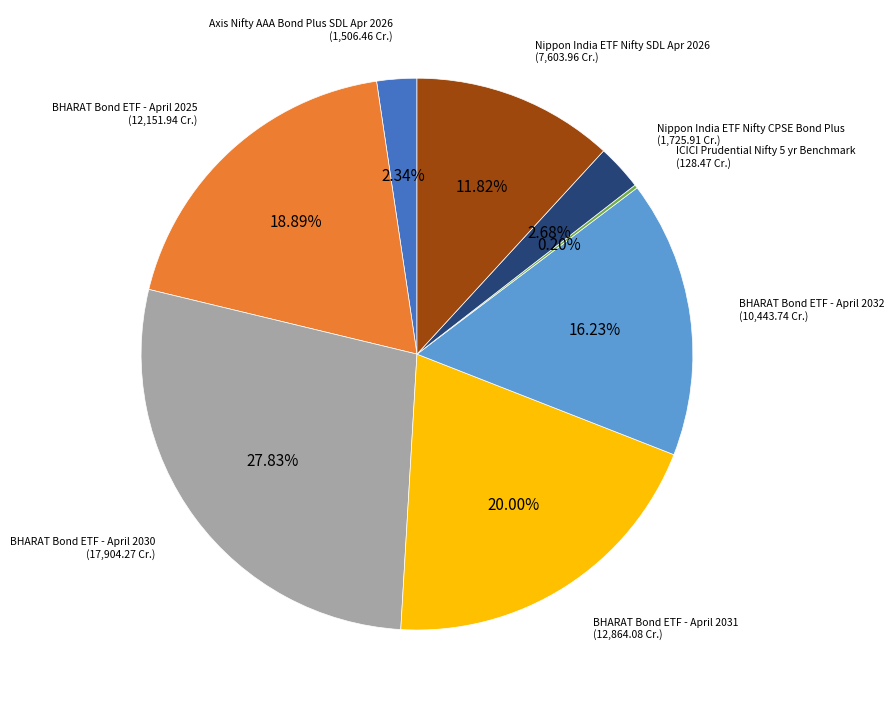

Is there a majority slice in this chart?

No